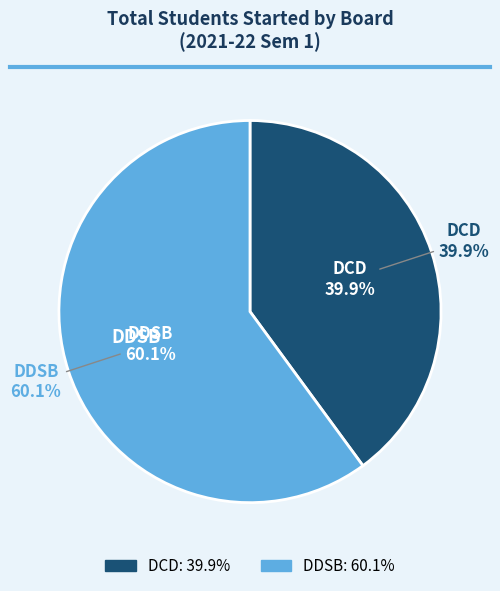

How many slices are in this pie chart?

2